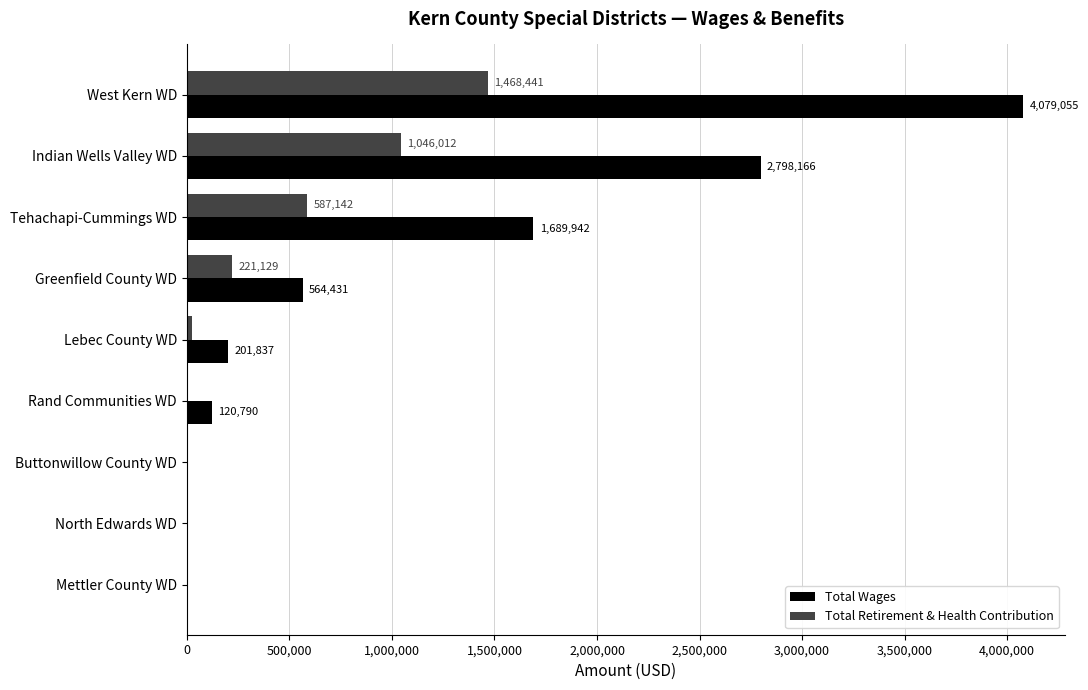

Is it true that Total Wages equals 6895131 at West Kern WD?

False